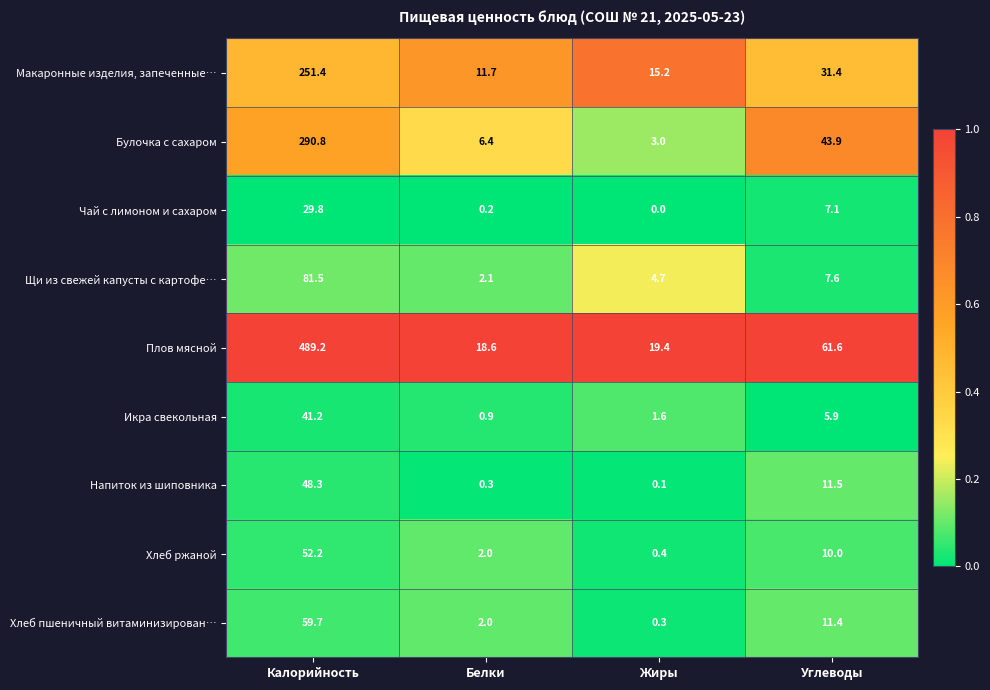

Rank the series by their maximum value, from highest to lowest.

Плов мясной, Булочка с сахаром, Макаронные изделия, запеченные…, Щи из свежей капусты с картофе…, Хлеб пшеничный витаминизирован…, Хлеб ржаной, Напиток из шиповника, Икра свекольная, Чай с лимоном и сахаром